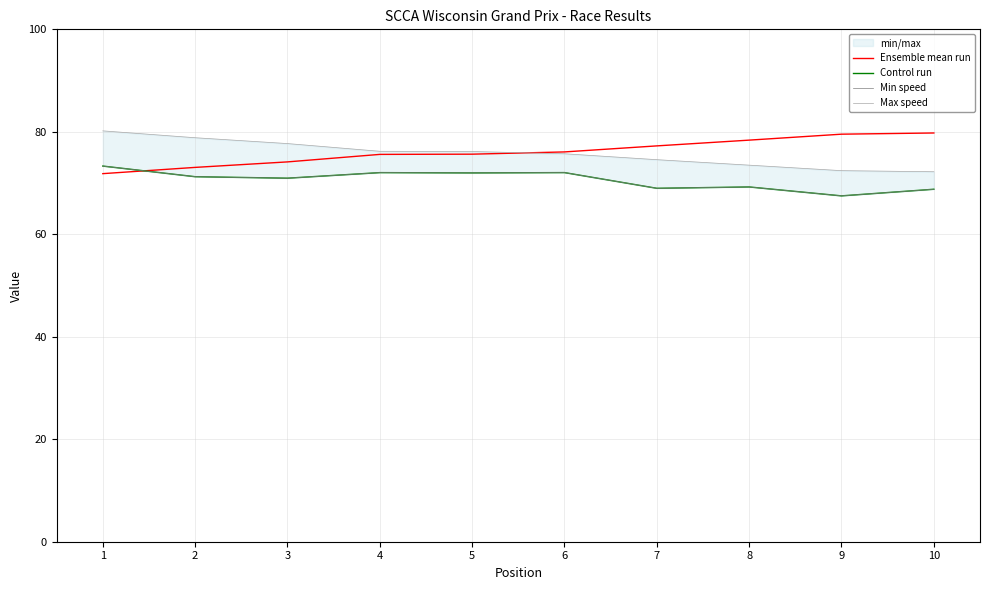

What is the lowest value of the Min speed series?

67.5